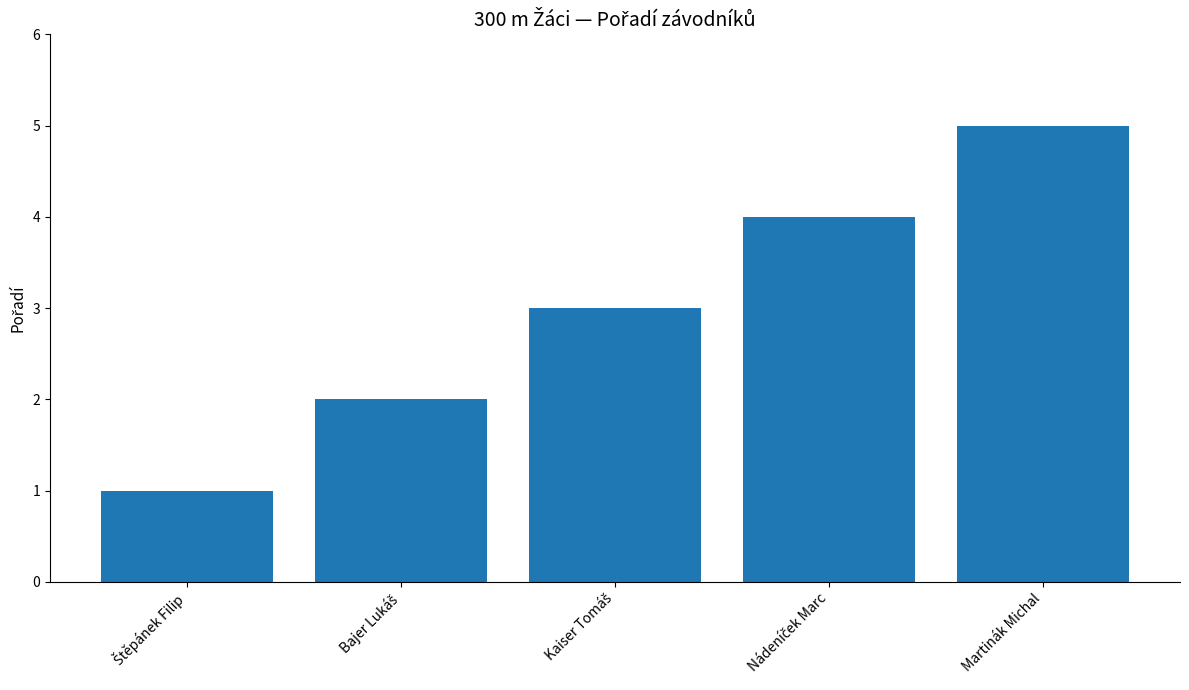

The value at Martinák Michal is 5. True or false?

True